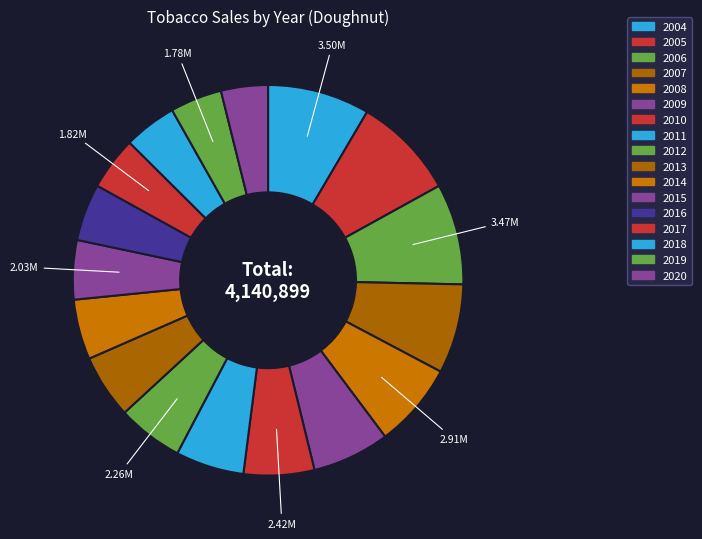

How many slices are in this pie chart?

17